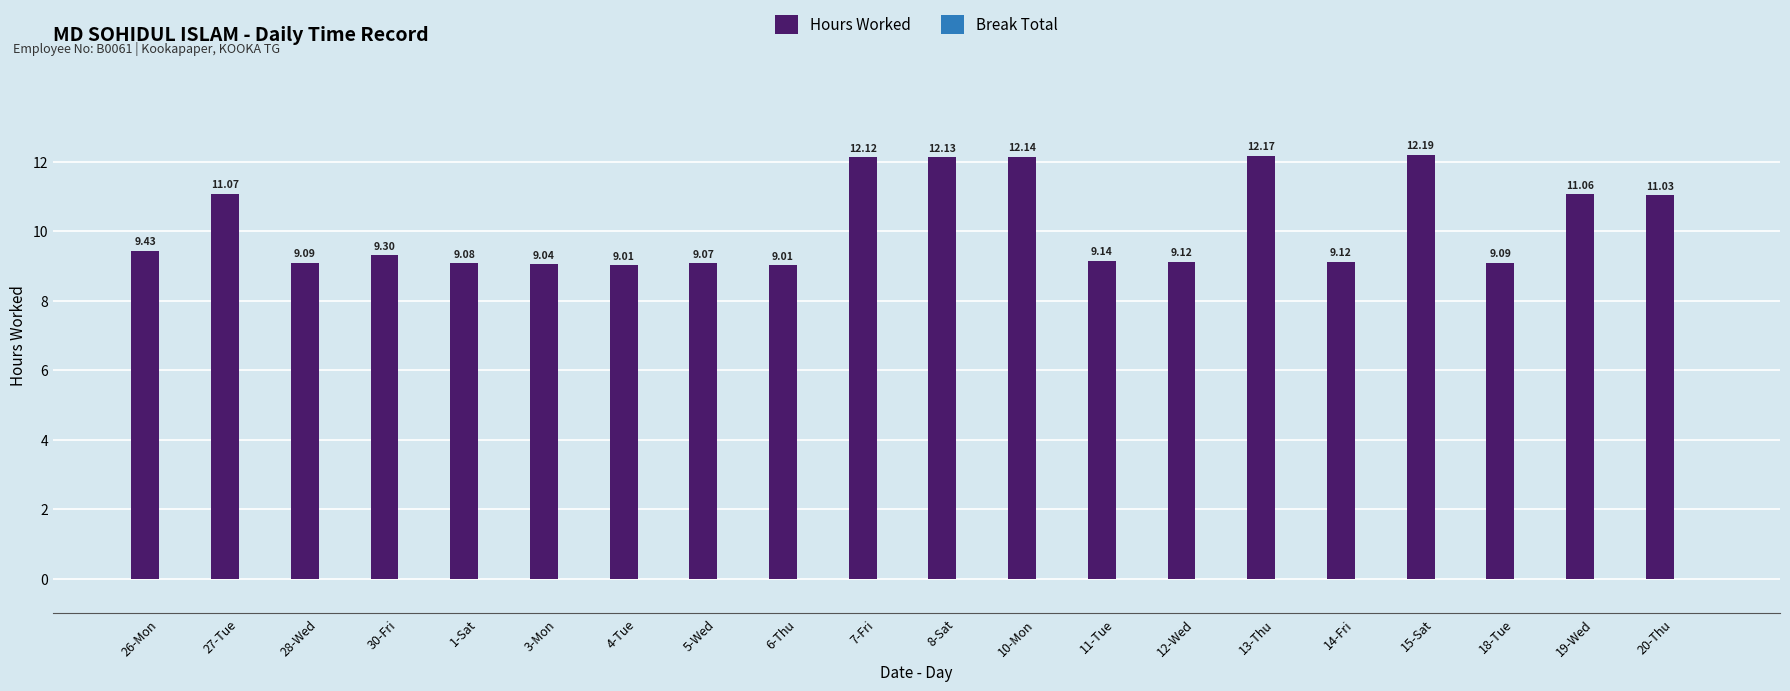

Which label corresponds to the largest value in the chart?

15-Sat